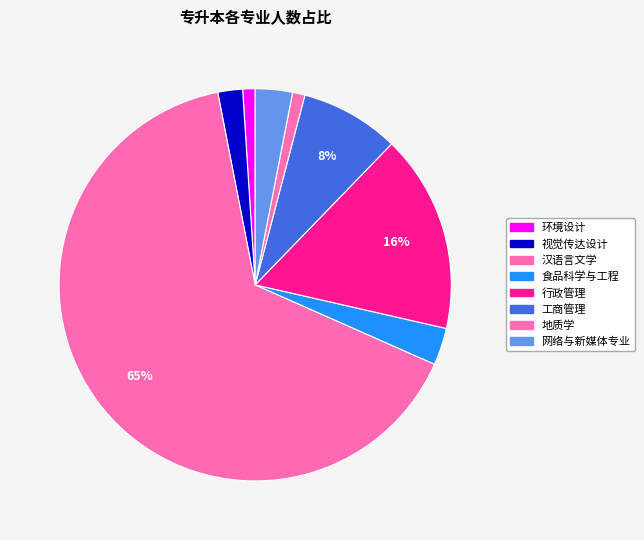

Approximately how many times larger is the value at 网络与新媒体专业 compared to 视觉传达设计?

1.5